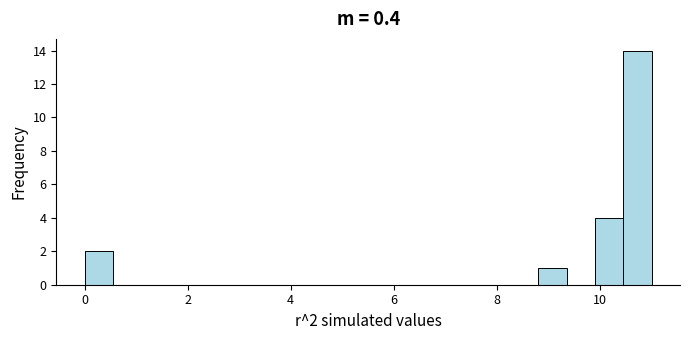

Around what value on the x-axis is the tallest bar? Give the approximate position of its centre, as read against the axis.

10.8